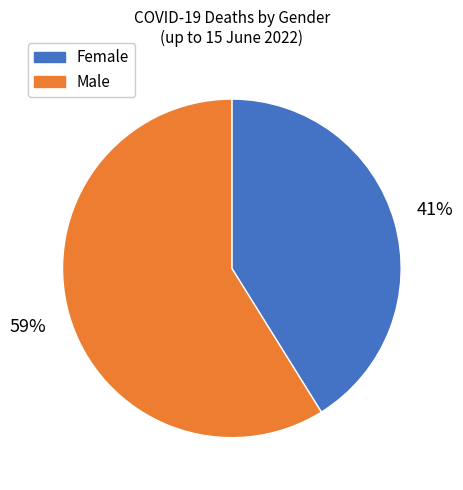

Is it true that Female is 41% of the pie?

True